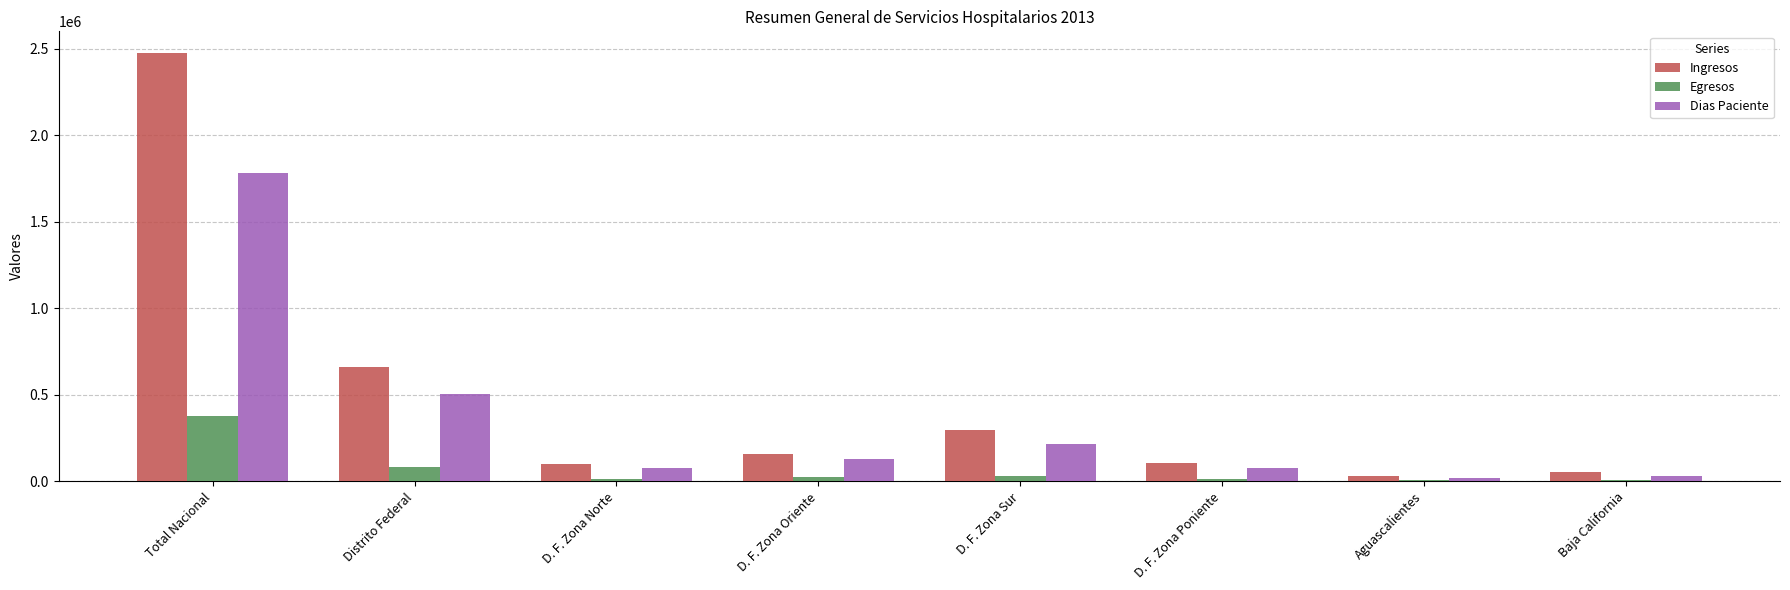

Which category has the highest value across all series?

Total Nacional